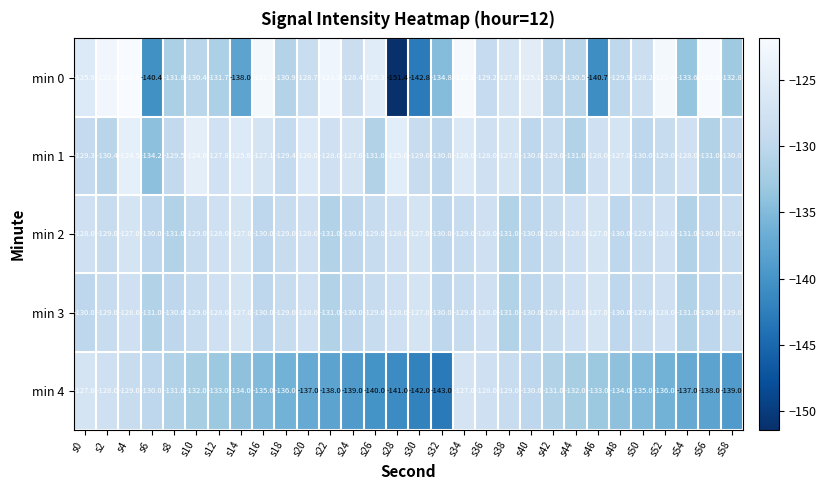

True or false: min 0 has a value of -194.8 at s38.

False